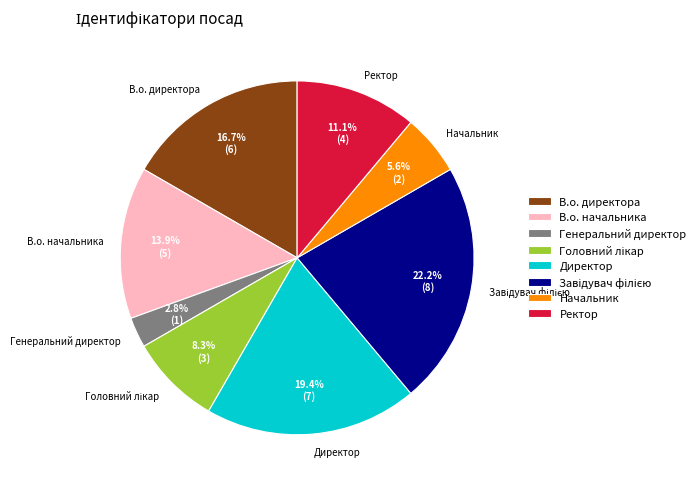

True or false: Директор accounts for 19% of the total.

True